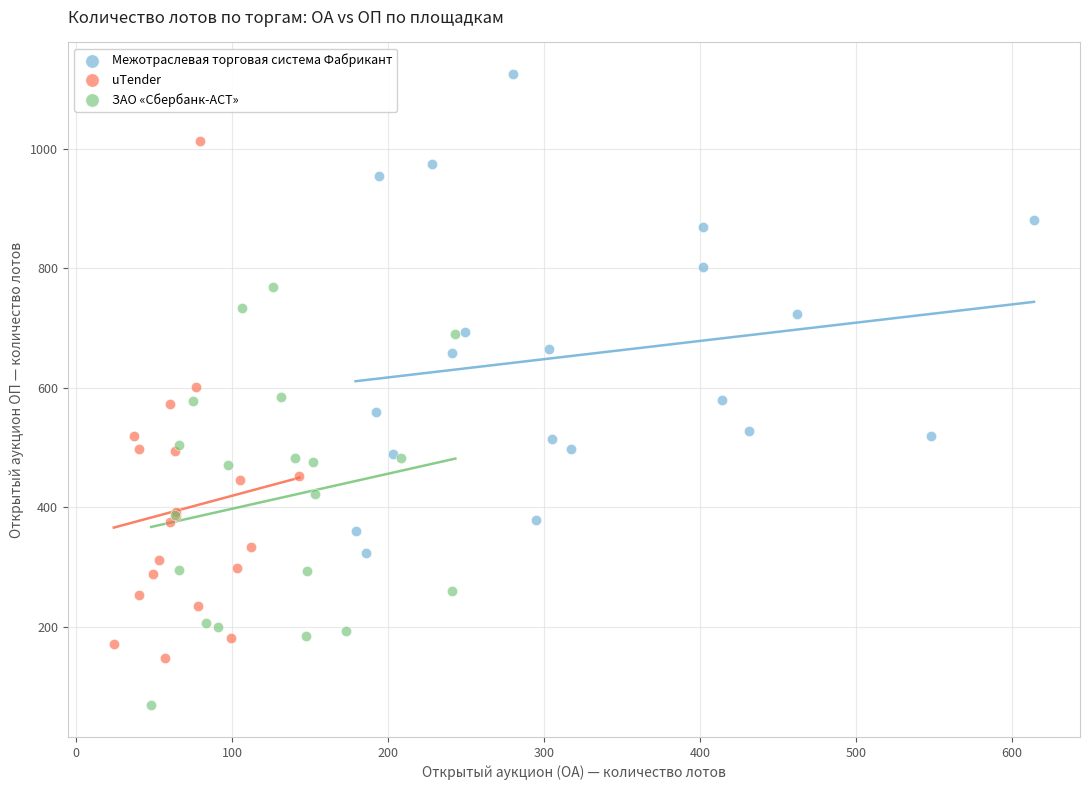

Which series has the widest spread of Y values?

uTender